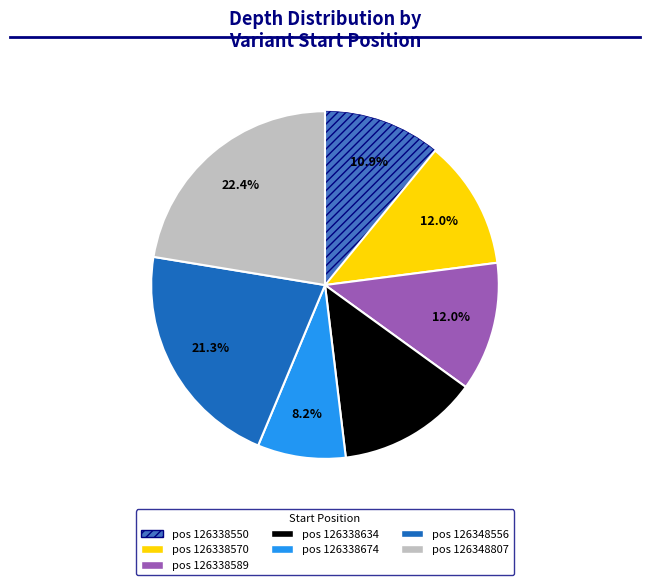

How many slices are in this pie chart?

7